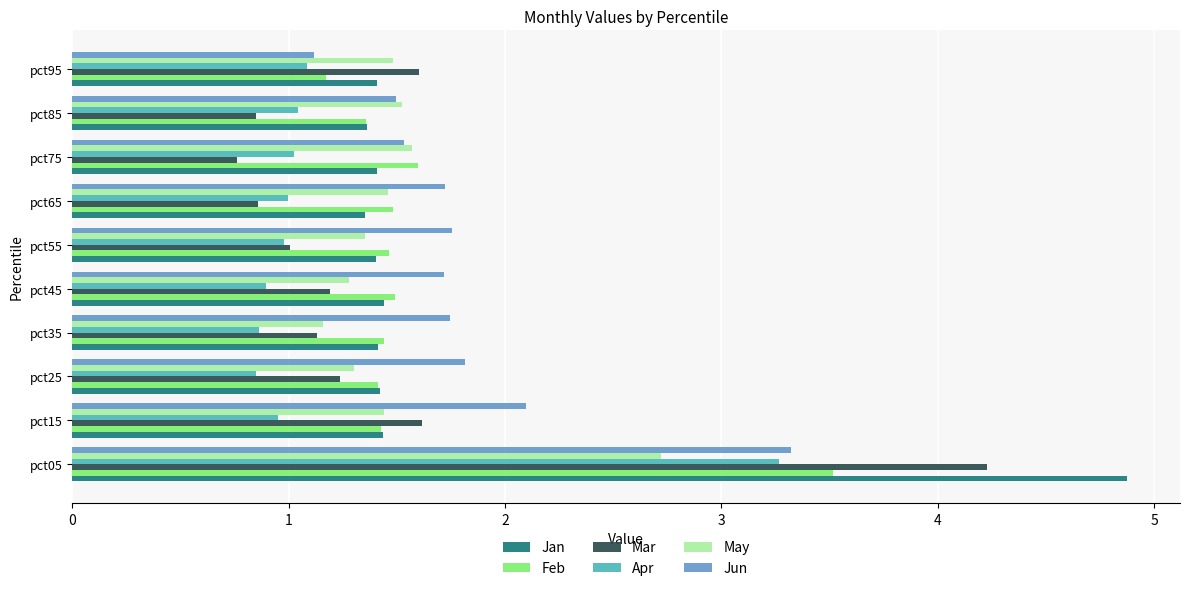

Is it true that Jan equals 1.4 at pct45?

True